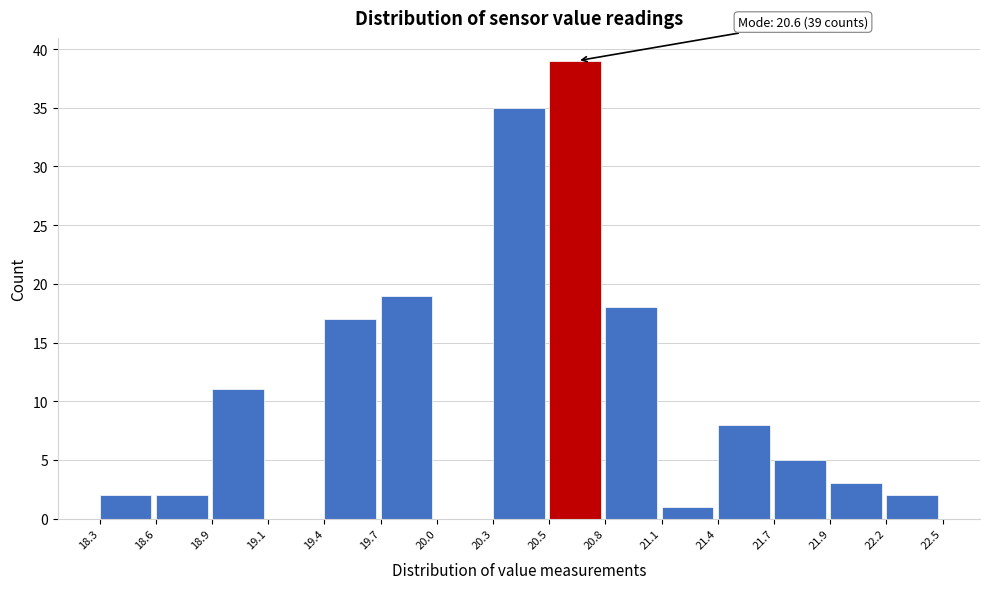

Which range on the x-axis has the tallest bar?

20.5 to 20.8